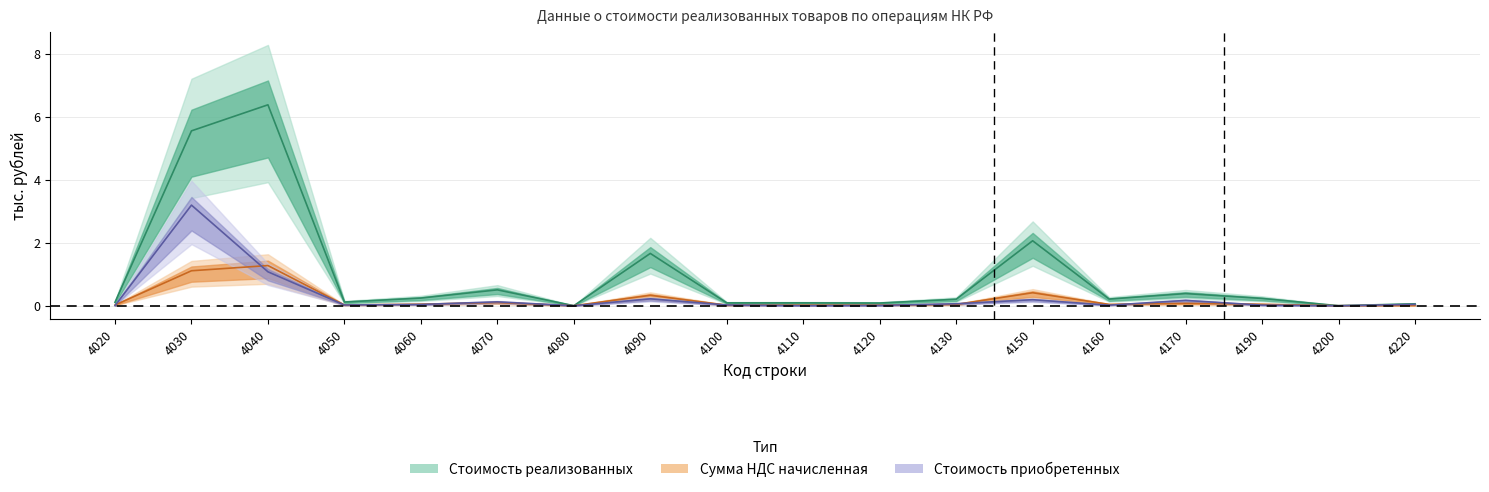

The Стоимость приобретенных series shows 0.0 at 4160. True or false?

True